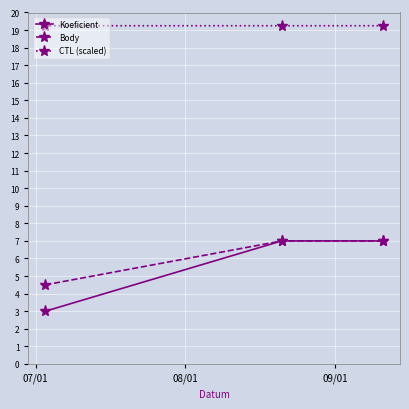

What is the smallest value displayed?

3.0